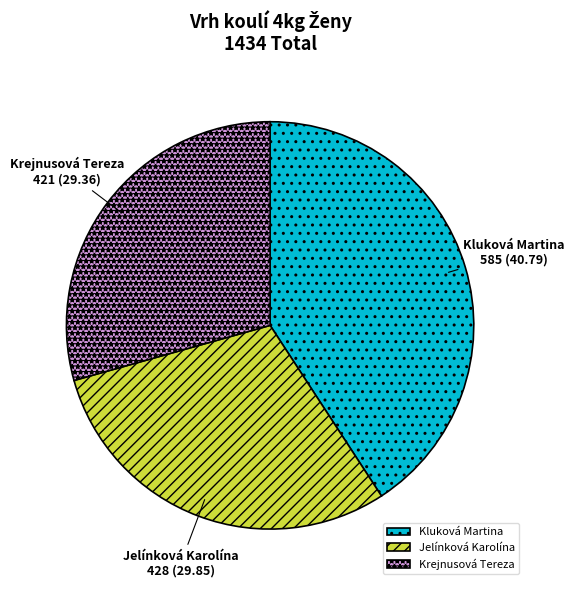

Which slice is the largest?

Kluková Martina